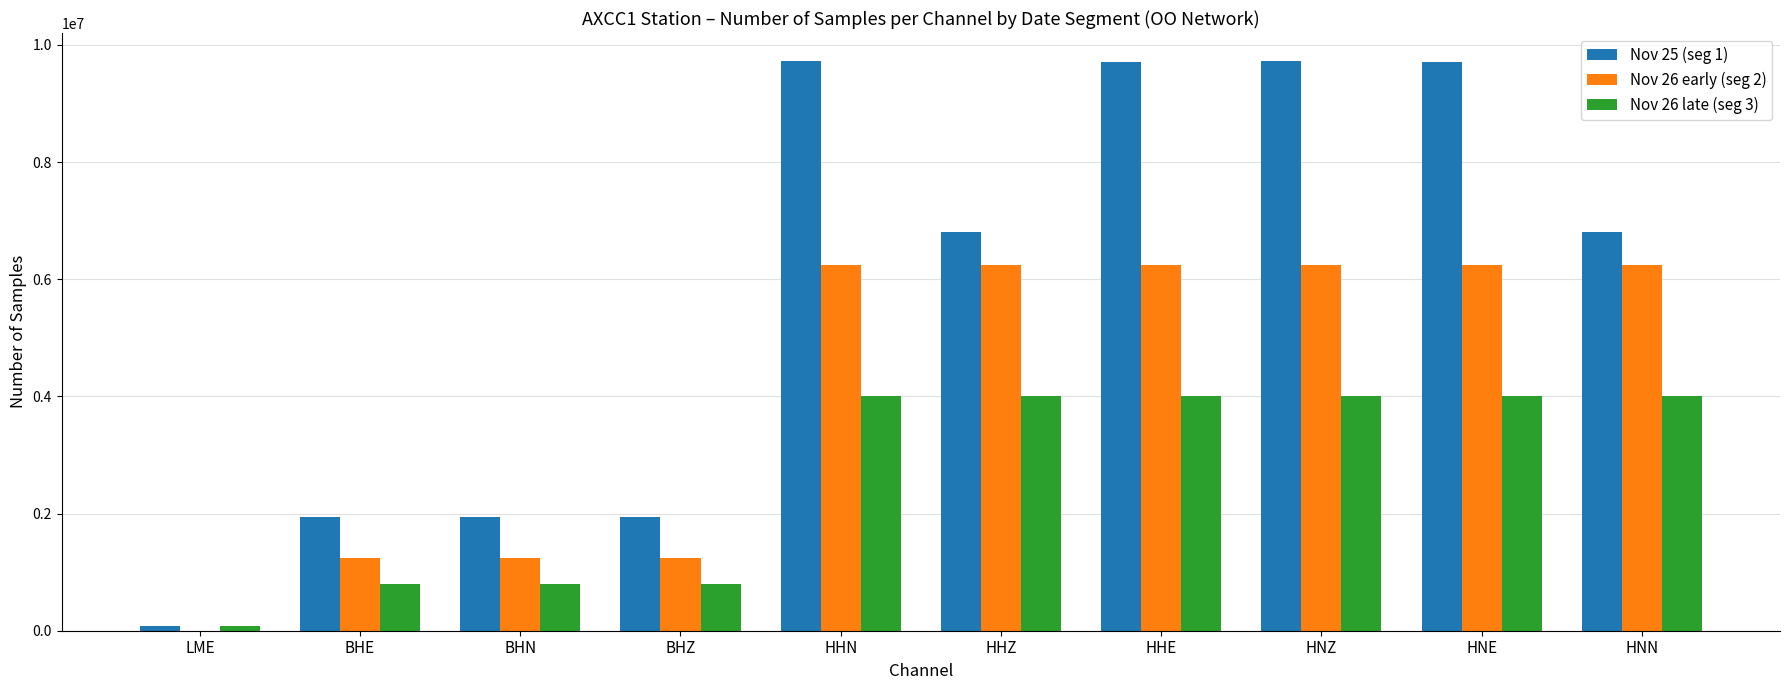

What are all the series names shown in the legend?

Nov 25 (seg 1), Nov 26 early (seg 2), Nov 26 late (seg 3)